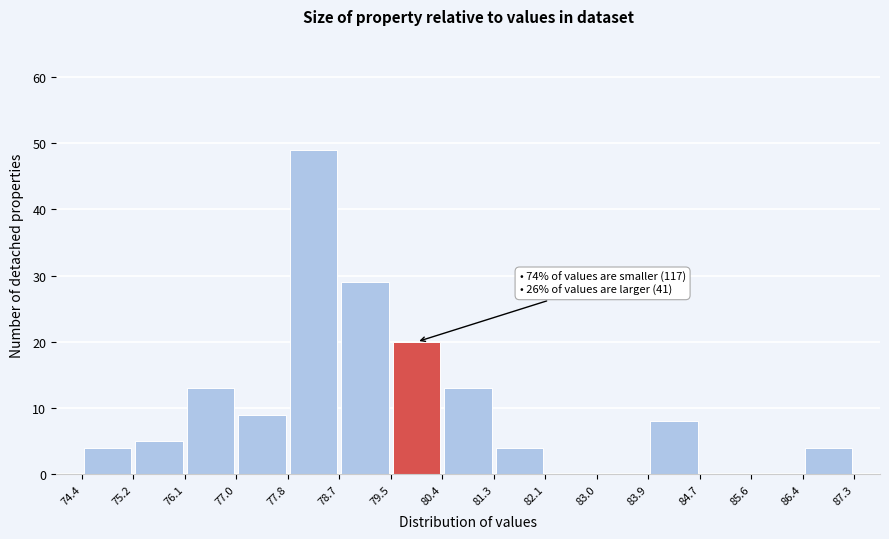

Over which range of the x-axis is the bar tallest?

77.8 to 78.7